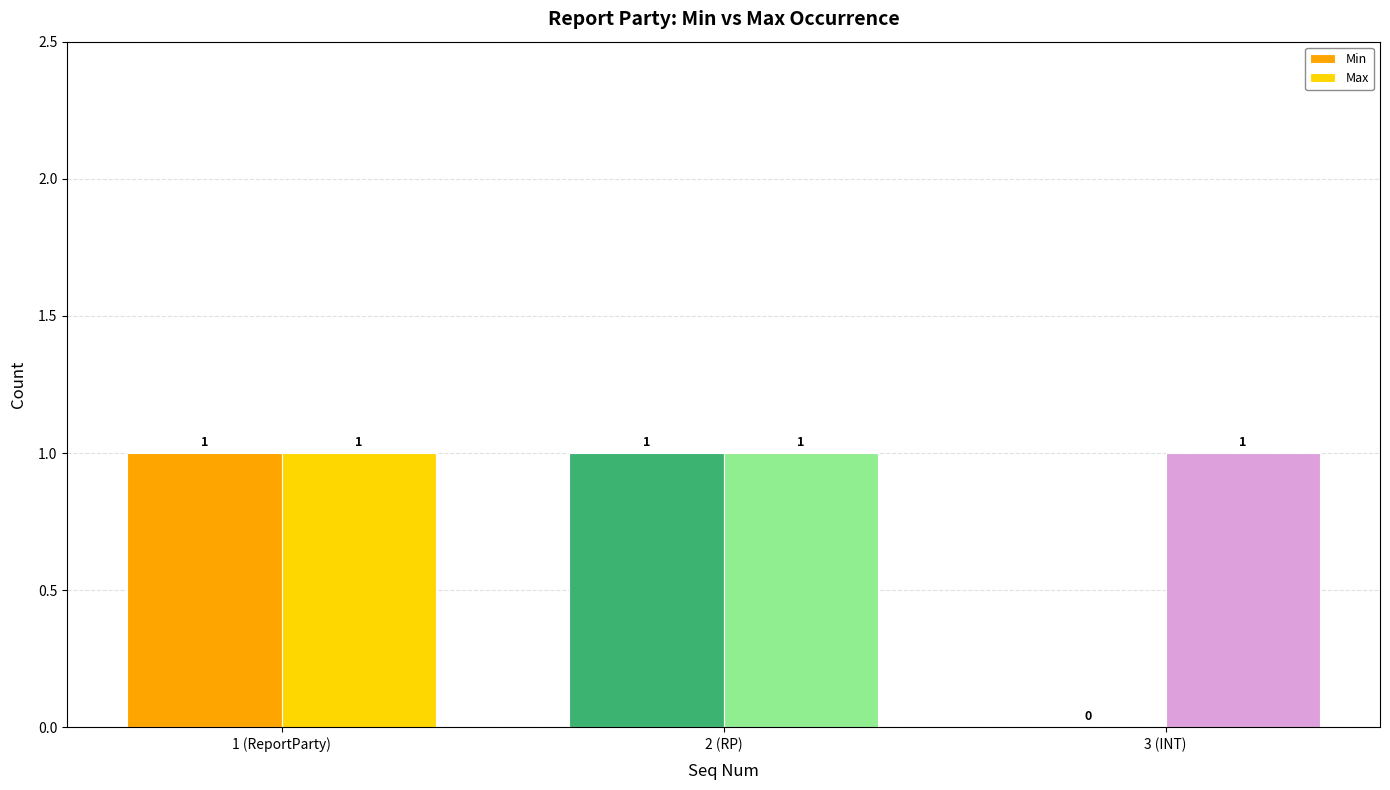

At which label is Min closest to 0?

3 (INT)